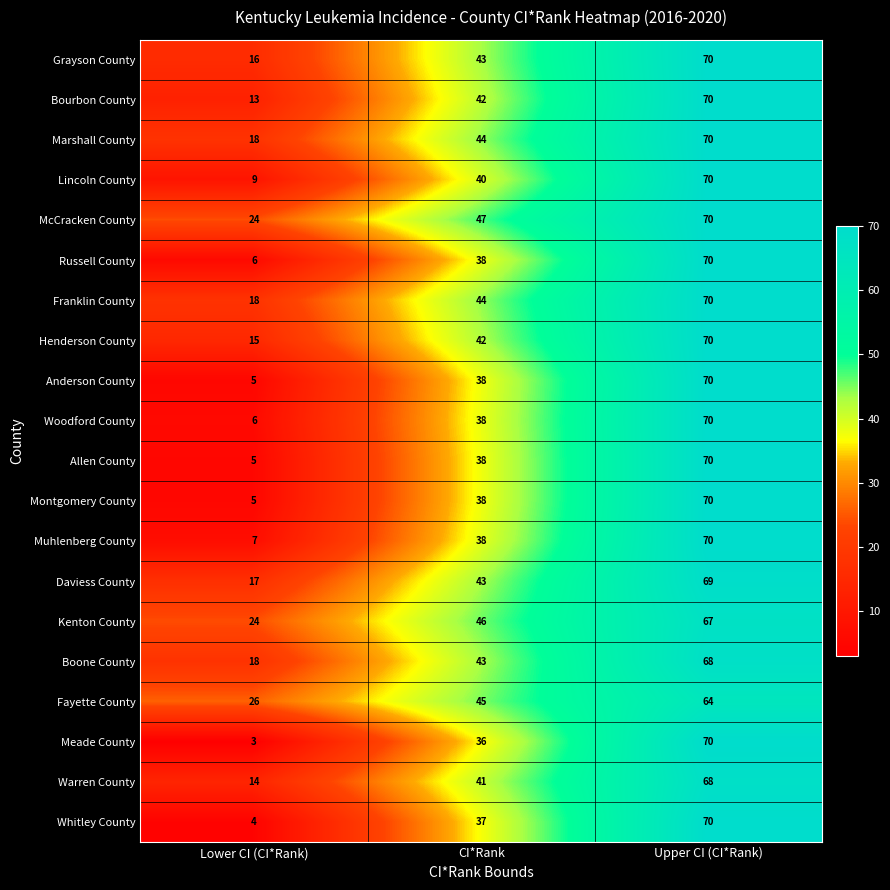

Is it true that Woodford County equals 6 at Lower CI (CI*Rank)?

True